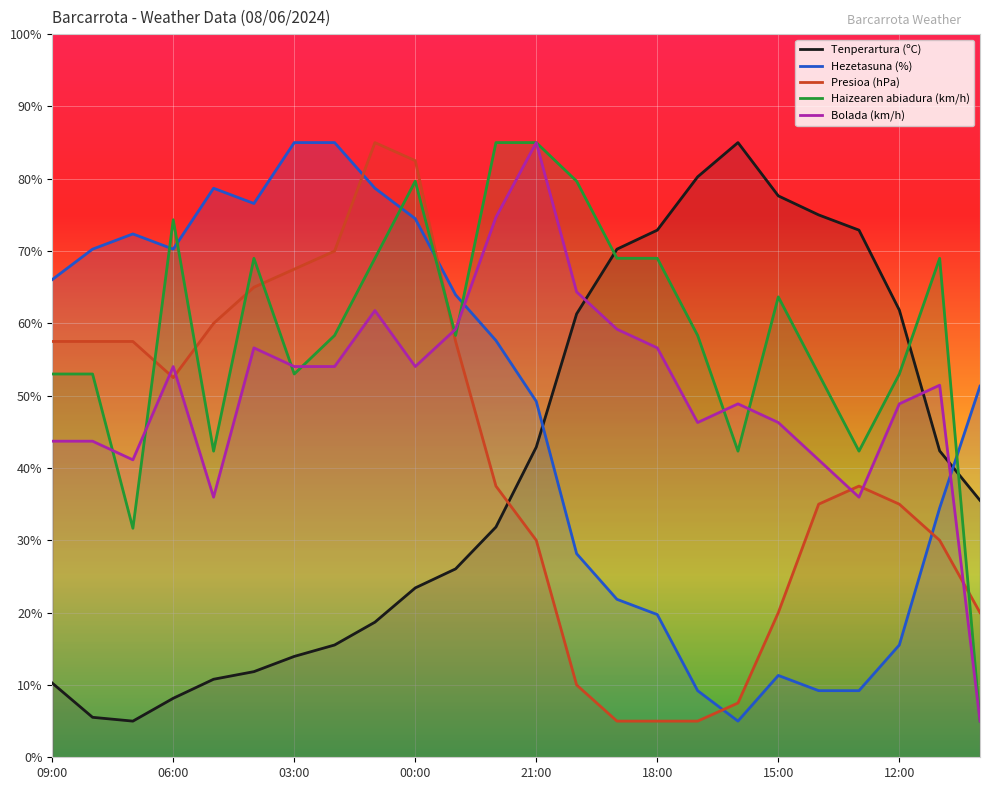

At which label is Hezetasuna (%) closest to 45?

21:00